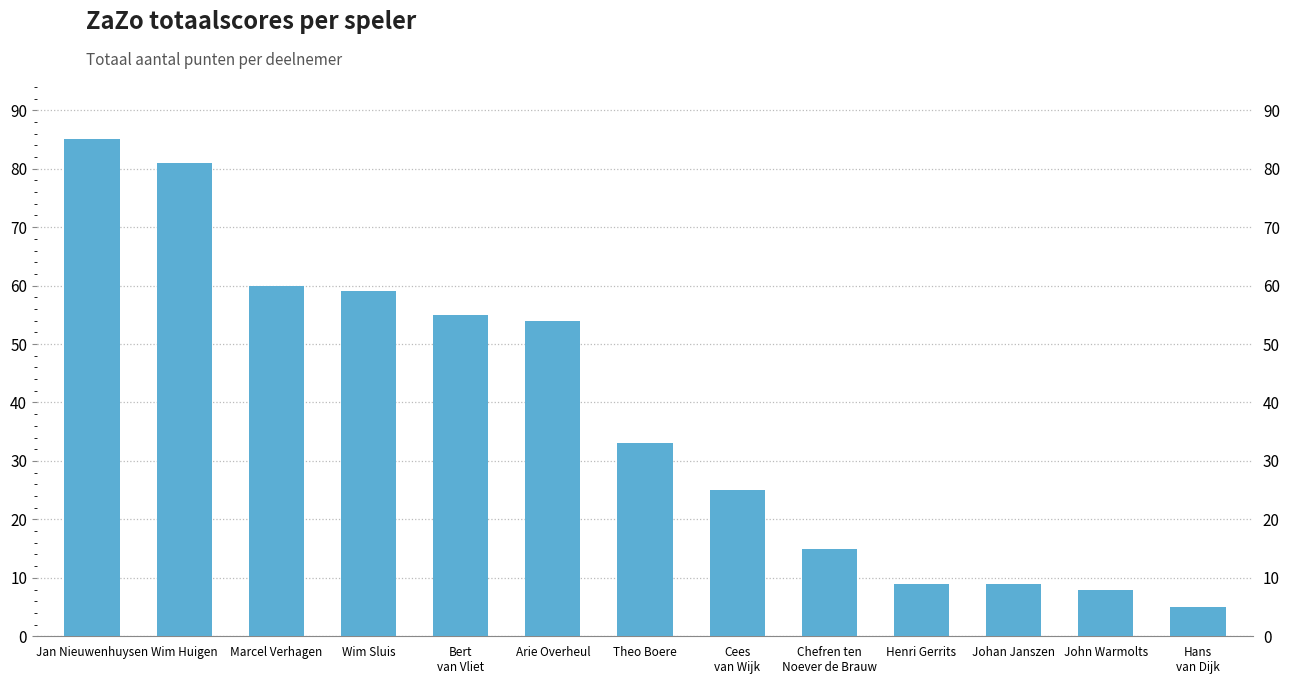

How many data points are above 33?

6